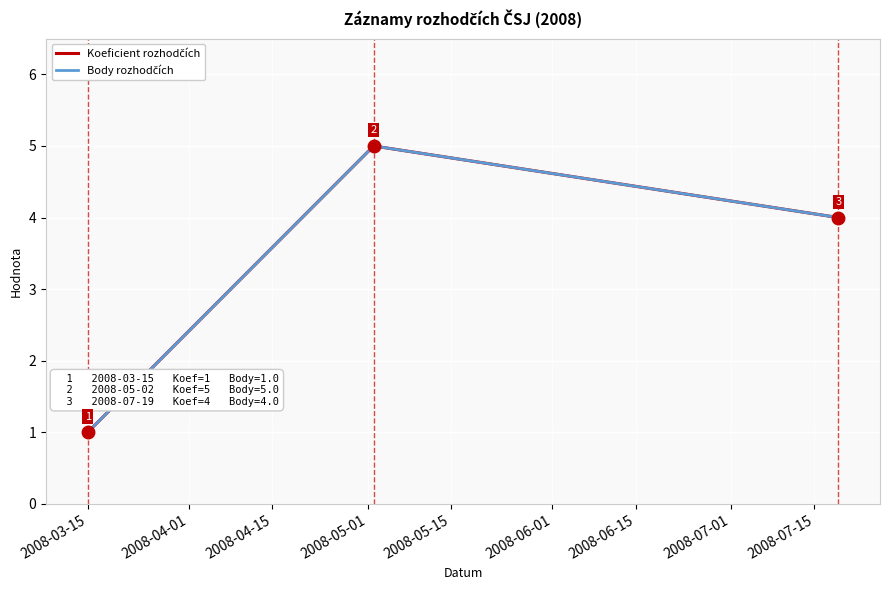

Does the chart have visible grid lines?

Yes